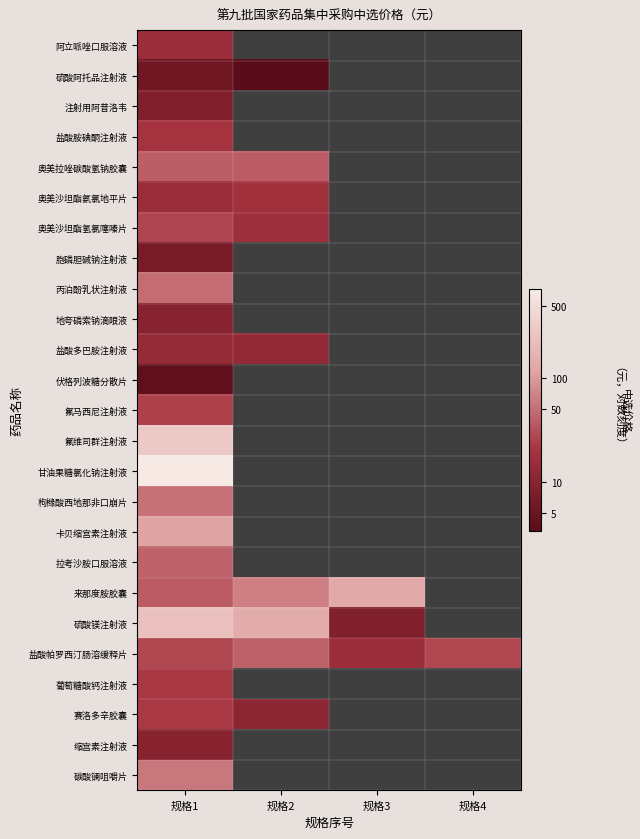

At which label does 盐酸胺碘酮注射液 reach its peak?

规格1